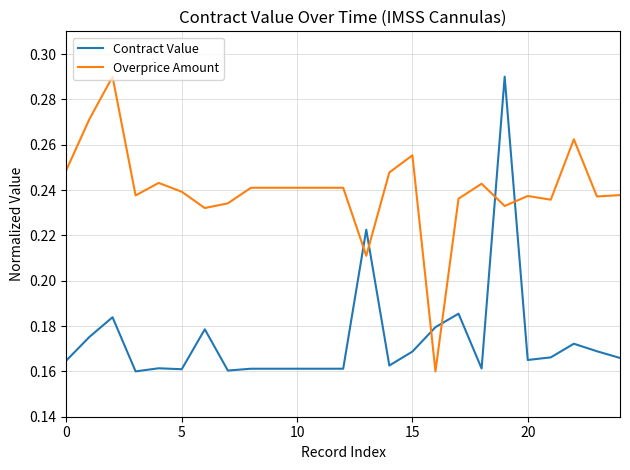

How many times do Overprice Amount and Contract Value cross each other?

6